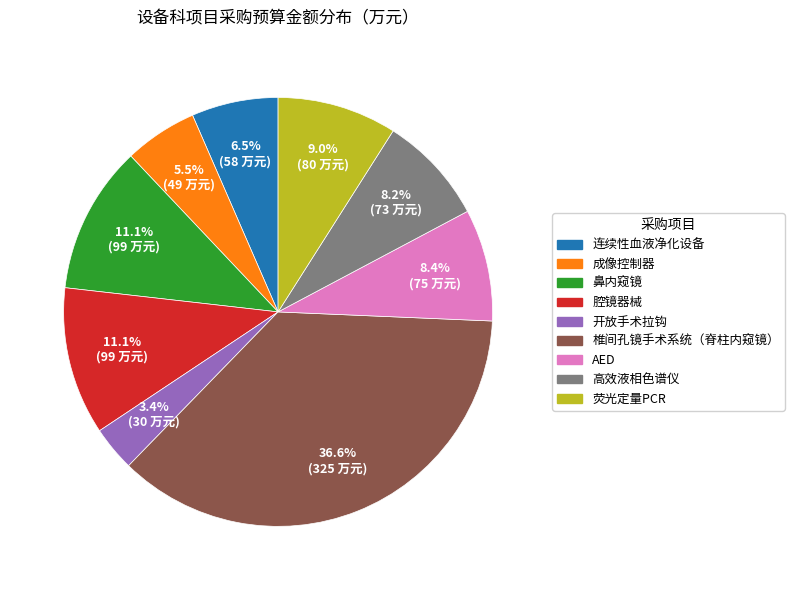

To the nearest percent, what is the combined percentage of 高效液相色谱仪 and 椎间孔镜手术系统（脊柱内窥镜）?

45%